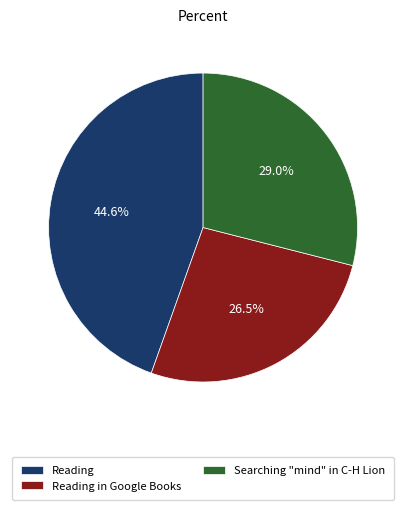

What percentage is the Reading slice, to the nearest percent?

45%